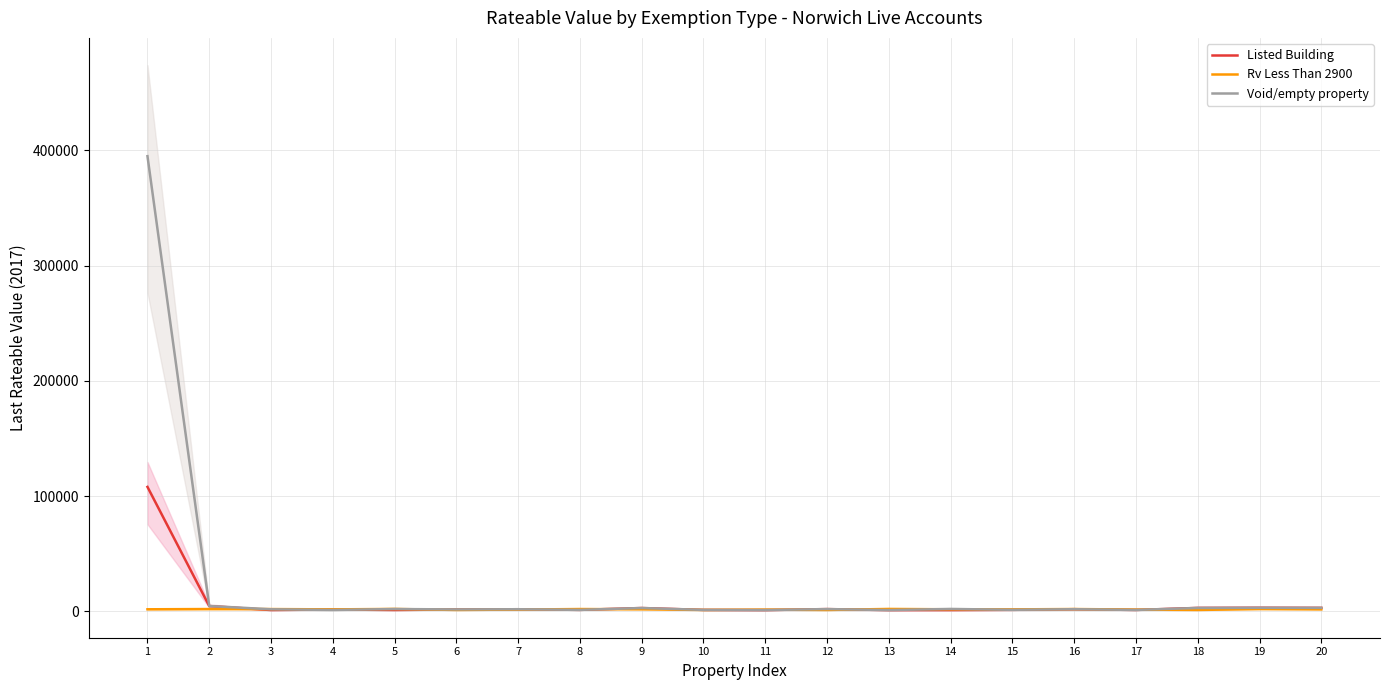

What is the approximate value of Rv Less Than 2900 at 9?

1800